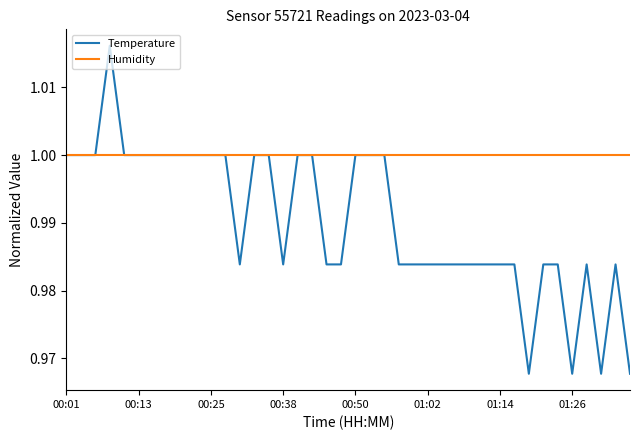

List the series in order of their peak value, highest first.

Temperature, Humidity